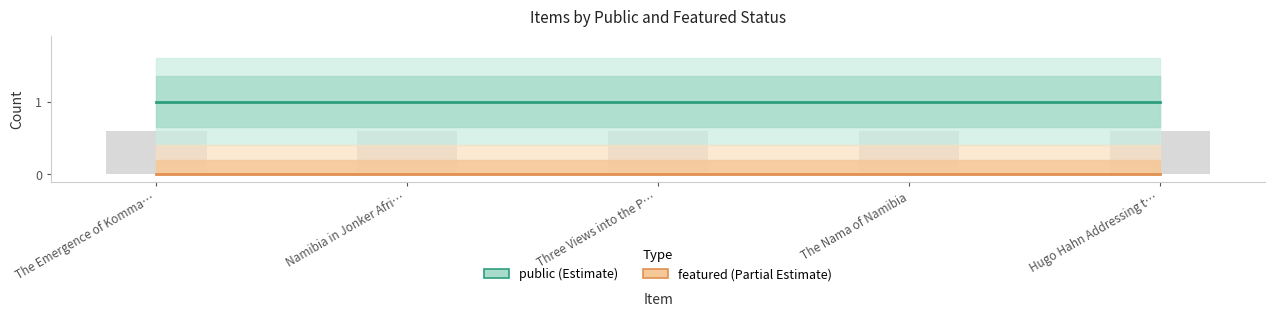

How many distinct data groups are displayed?

2